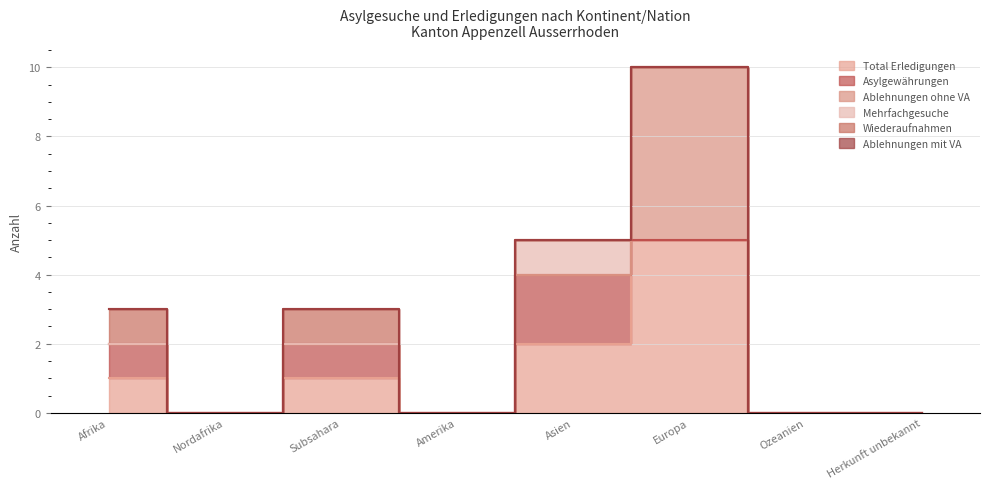

At which category is the sum across all series the highest?

Europa